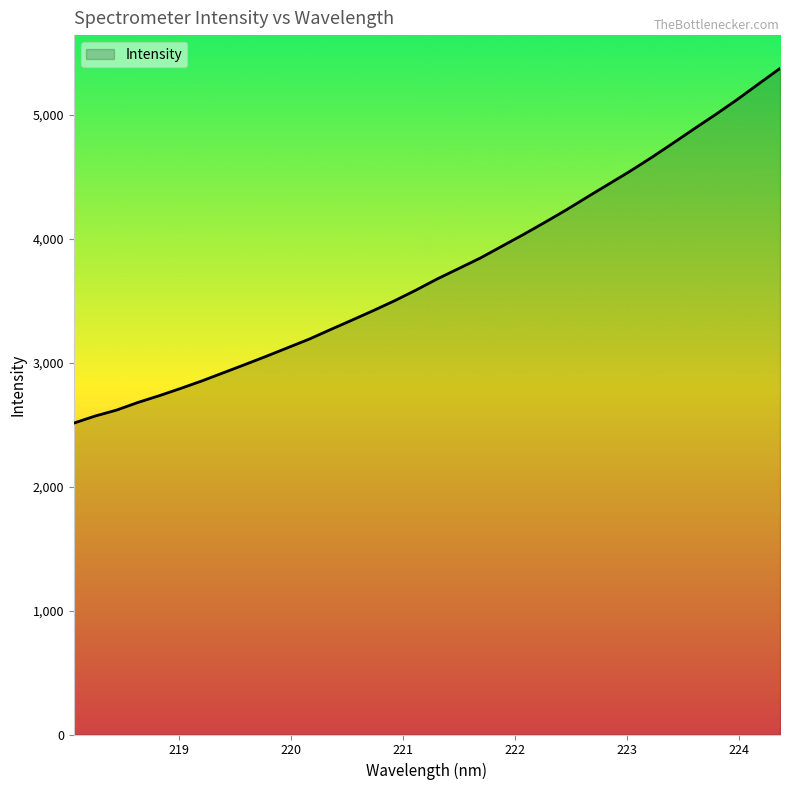

What is the greatest value displayed?

5376.7